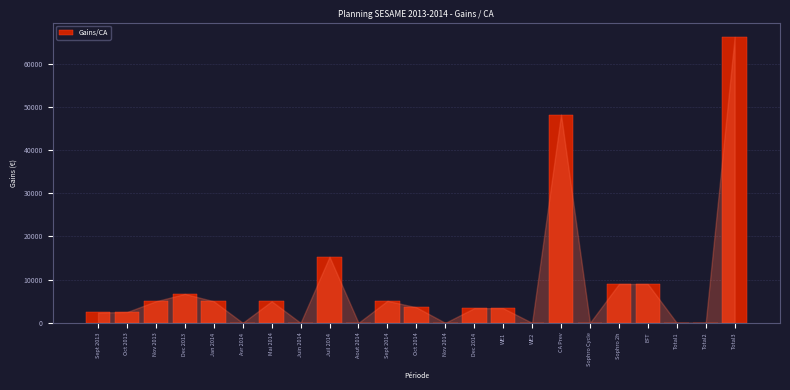

What is the change in value from Oct 2013 to Sophro Cycle?

-2500